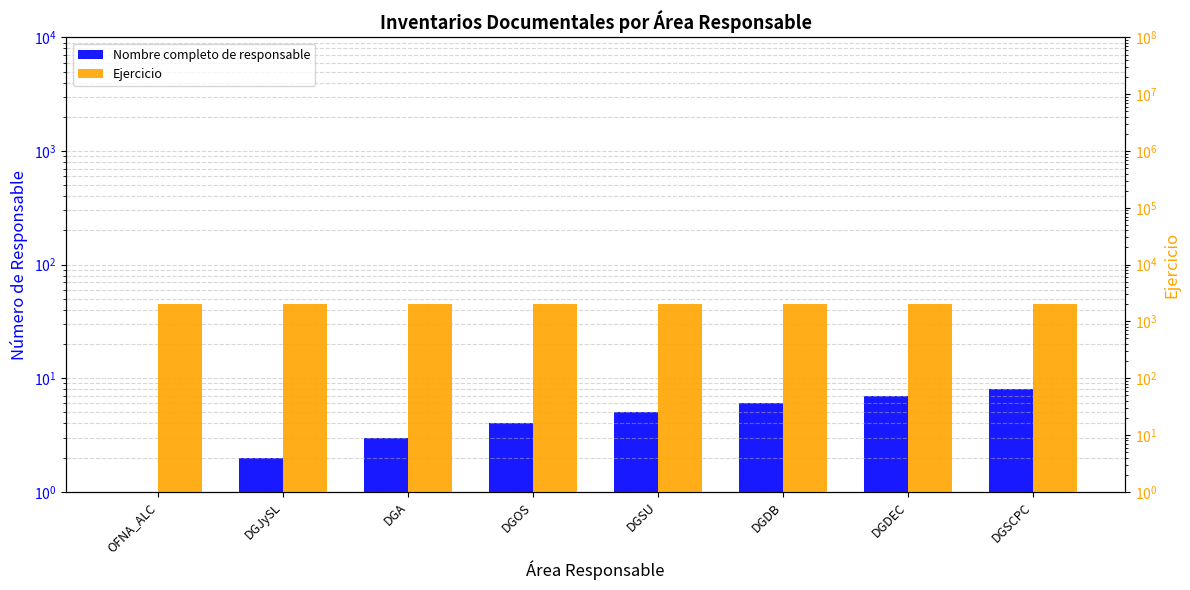

Which category has the highest value across all series?

OFNA_ALC